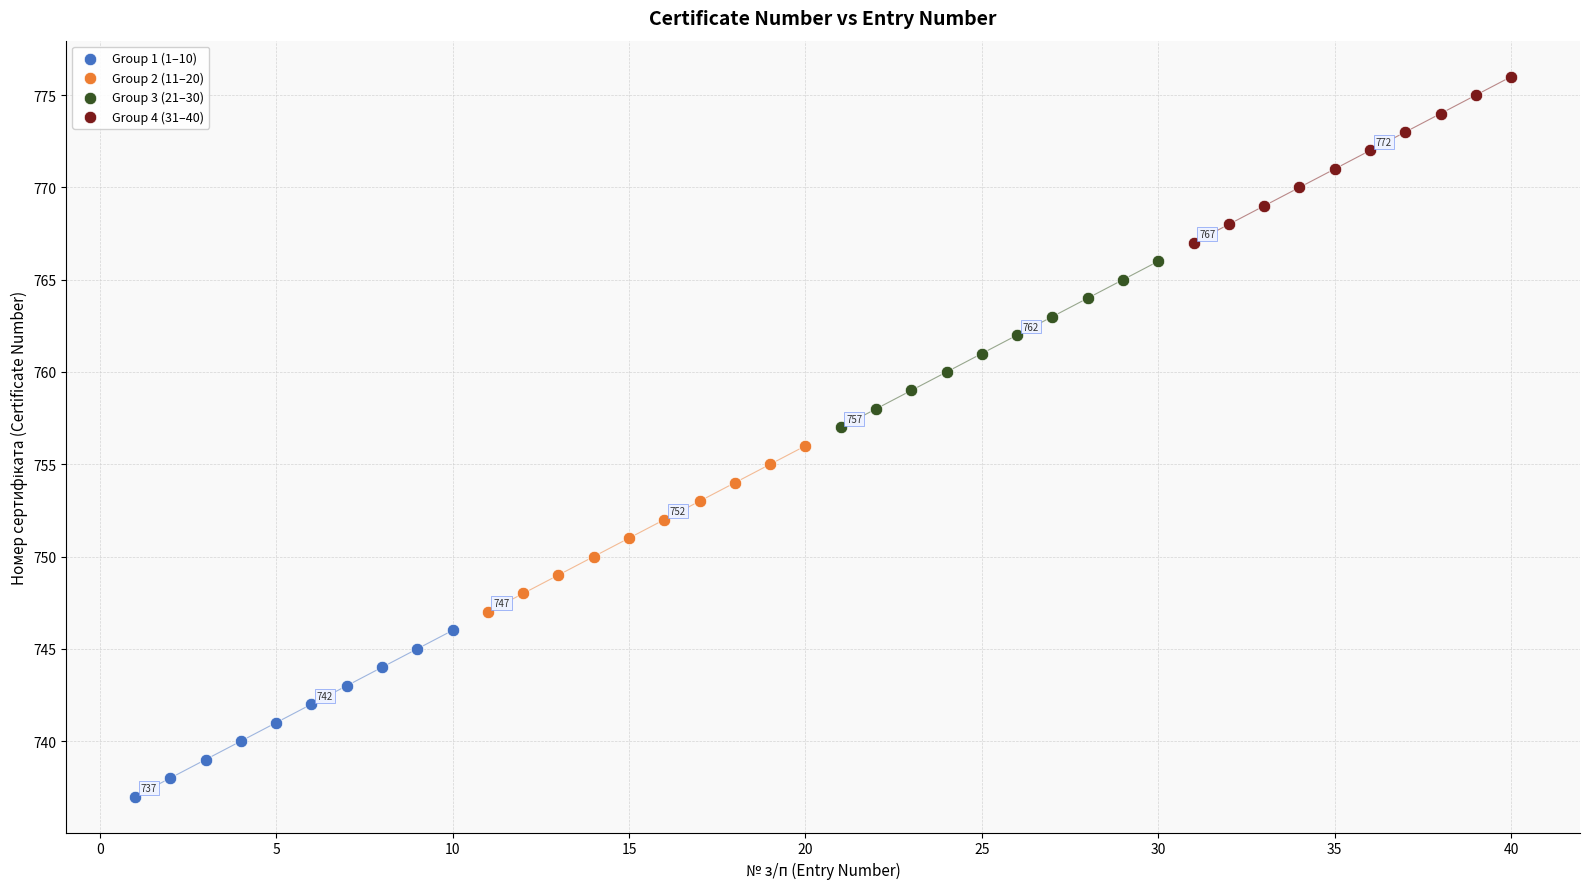

Which series contains the highest Y value?

Group 4 (31–40)